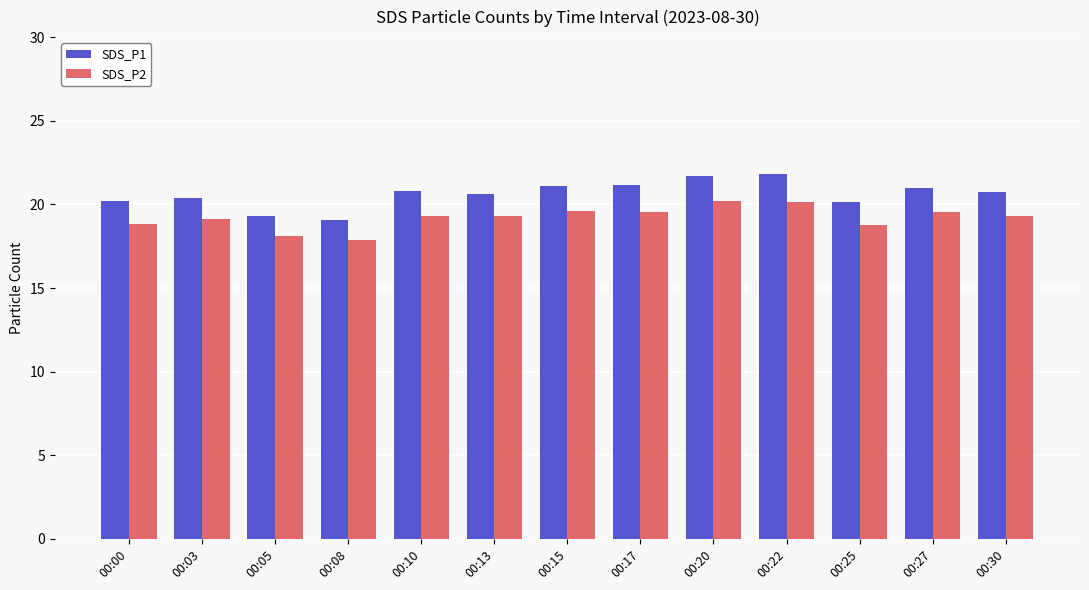

Between 00:00 and 00:05, which series saw the biggest shift?

SDS_P1